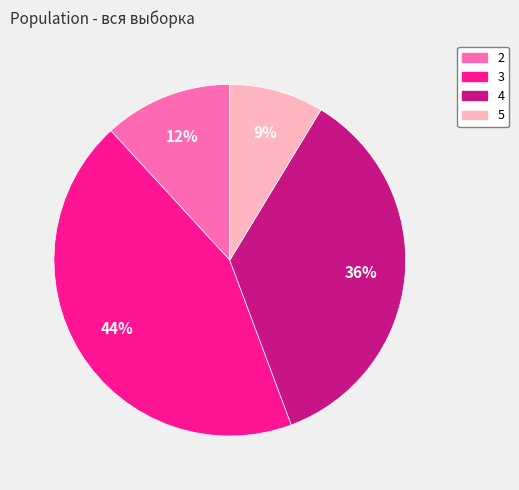

Which category has the smallest portion of the pie?

5